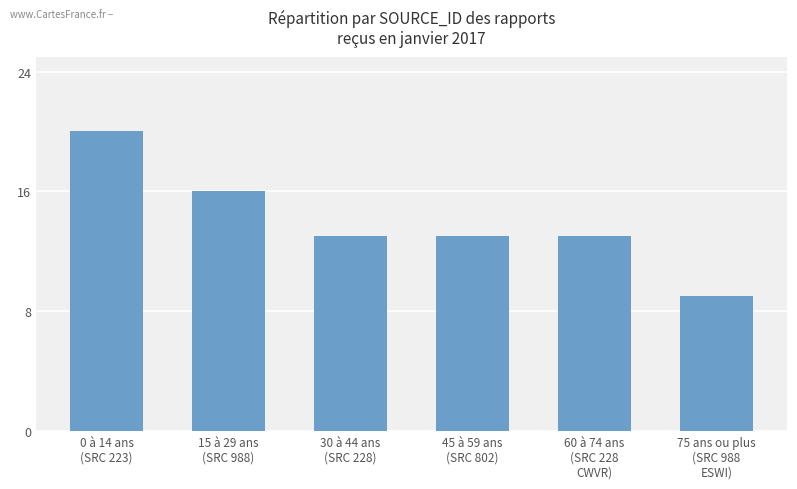

Reading left to right, transcribe all the data shown in this chart.

20	16	13	13	13	9